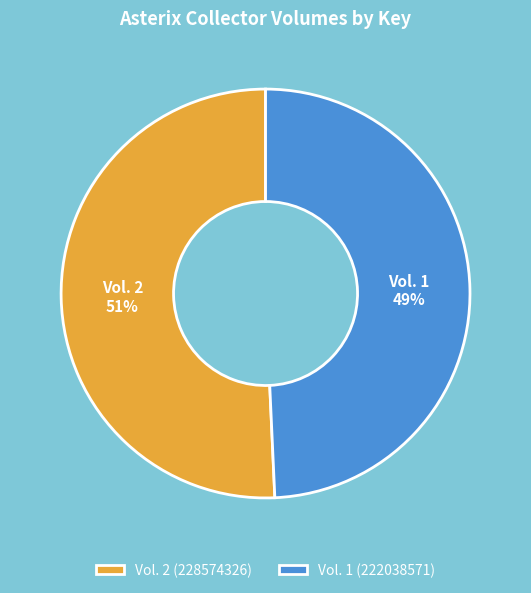

Does Vol. 2 (228574326) represent more than half of the total?

Yes